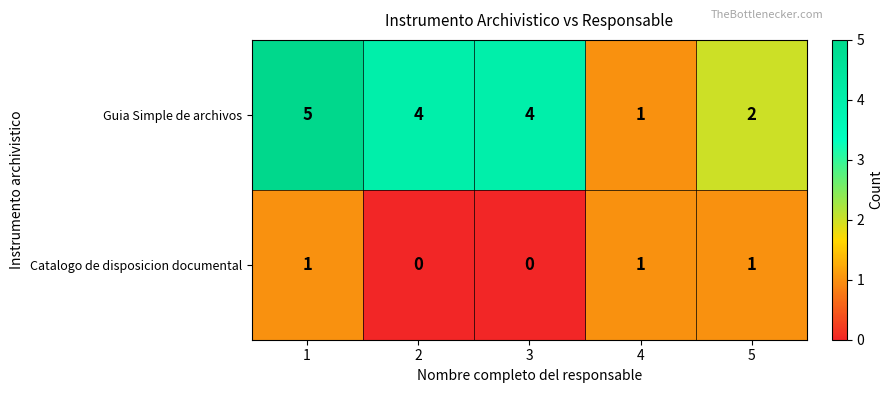

What is the difference between the maximum and minimum values in the Guia Simple de archivos series?

4